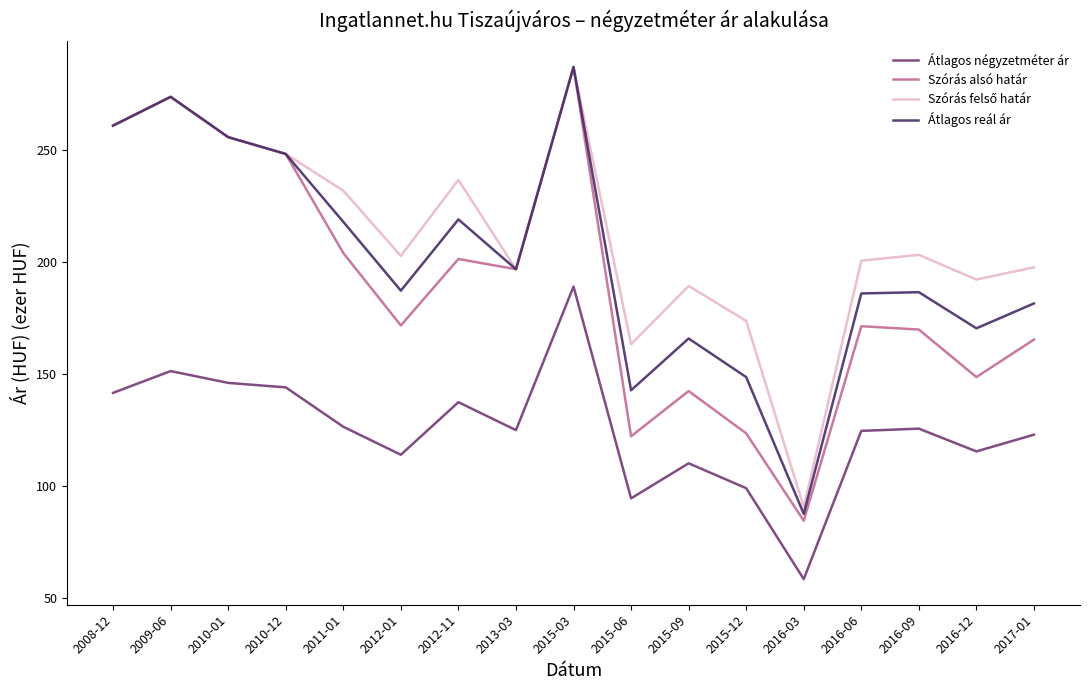

At how many categories does at least one series exceed 97?

16